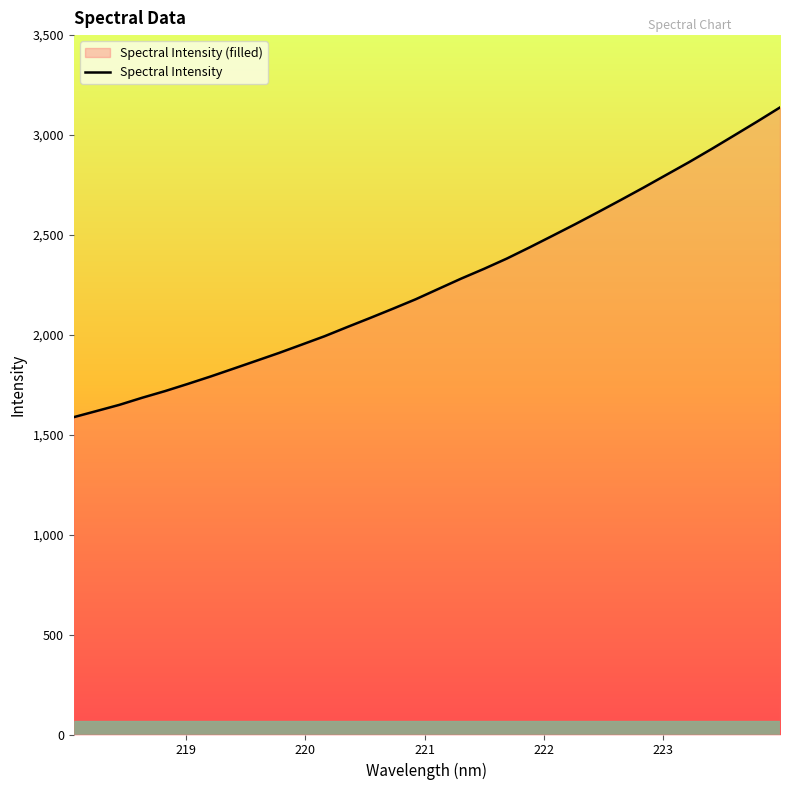

What is the greatest value displayed?

3138.1